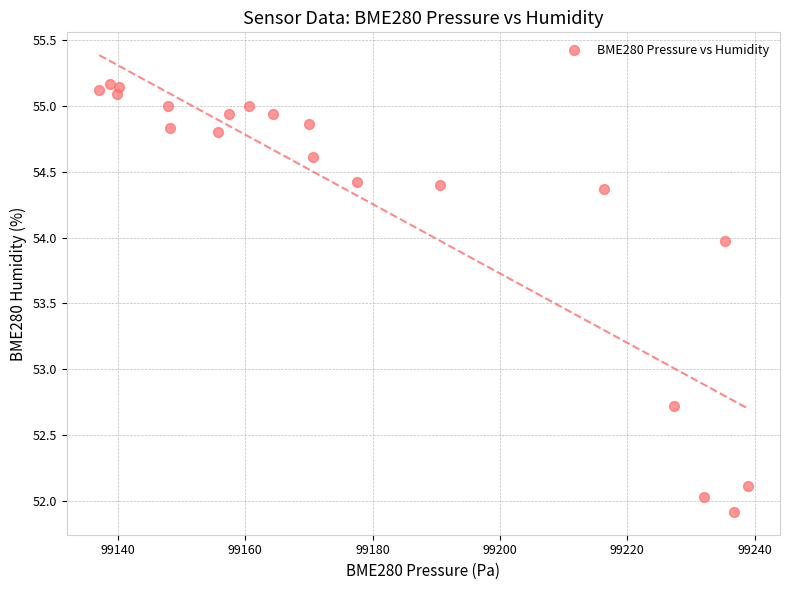

What is the range of X values (max minus min)?

101.8